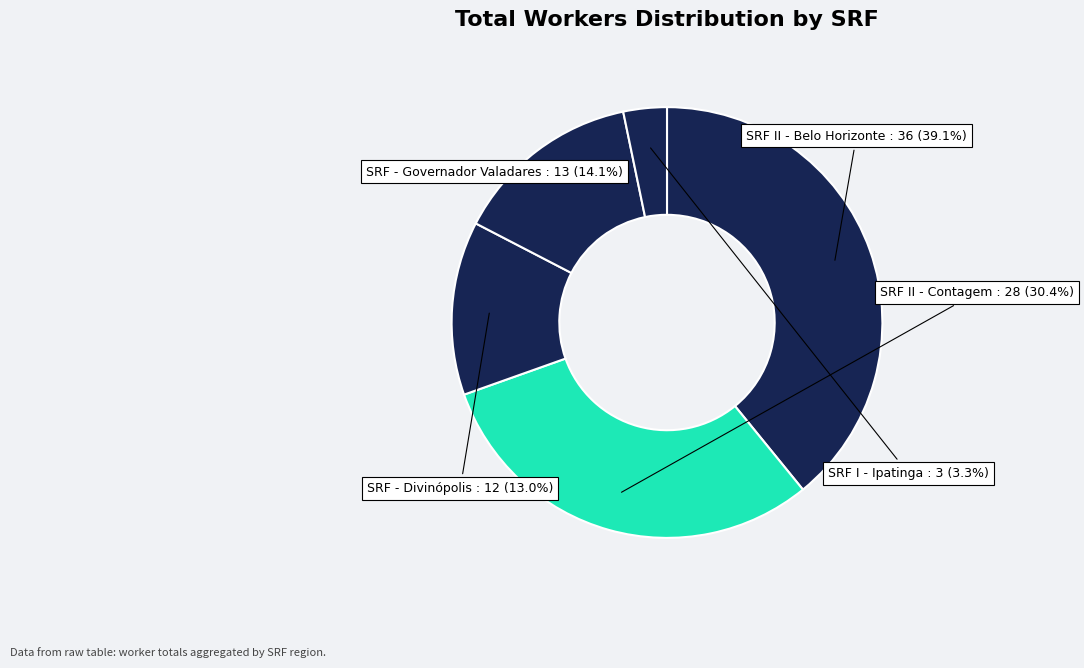

To the nearest percent, what portion does SRF II - Belo Horizonte represent?

39%